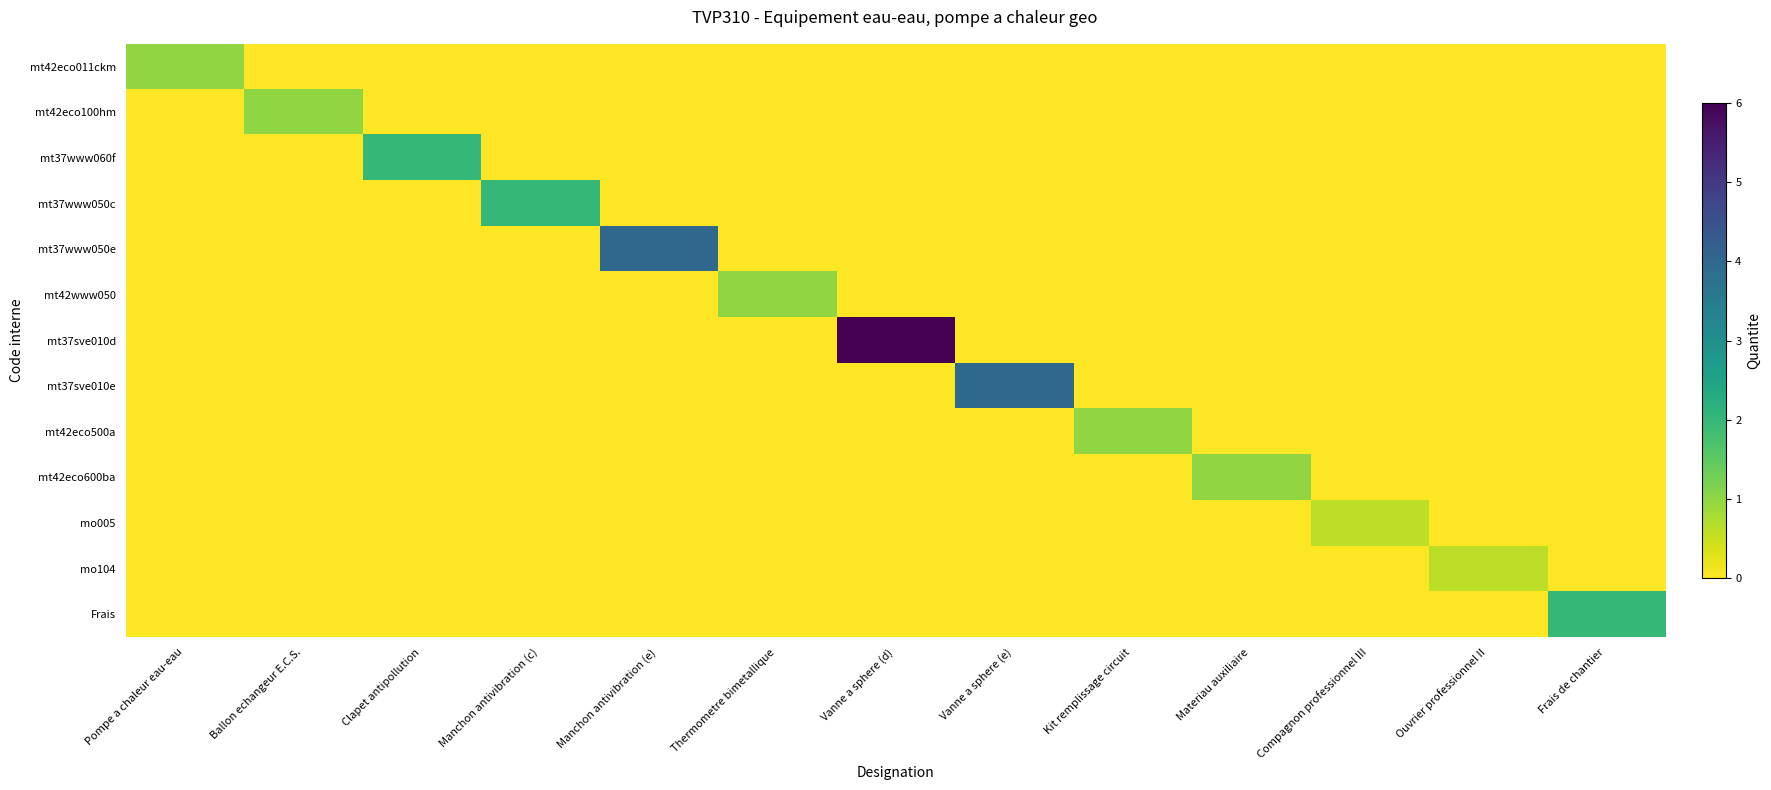

Reading right to left, transcribe all the data shown in this chart.

mt42eco011ckm: Frais de chantier=0.0	Ouvrier professionnel II=0.0	Compagnon professionnel III=0.0	Materiau auxiliaire=0.0	Kit remplissage circuit=0.0	Vanne a sphere (e)=0.0	Vanne a sphere (d)=0.0	Thermometre bimetallique=0.0	Manchon antivibration (e)=0.0	Manchon antivibration (c)=0.0	Clapet antipollution=0.0	Ballon echangeur E.C.S.=0.0	Pompe a chaleur eau-eau=1.0
mt42eco100hm: Frais de chantier=0.0	Ouvrier professionnel II=0.0	Compagnon professionnel III=0.0	Materiau auxiliaire=0.0	Kit remplissage circuit=0.0	Vanne a sphere (e)=0.0	Vanne a sphere (d)=0.0	Thermometre bimetallique=0.0	Manchon antivibration (e)=0.0	Manchon antivibration (c)=0.0	Clapet antipollution=0.0	Ballon echangeur E.C.S.=1.0	Pompe a chaleur eau-eau=0.0
mt37www060f: Frais de chantier=0.0	Ouvrier professionnel II=0.0	Compagnon professionnel III=0.0	Materiau auxiliaire=0.0	Kit remplissage circuit=0.0	Vanne a sphere (e)=0.0	Vanne a sphere (d)=0.0	Thermometre bimetallique=0.0	Manchon antivibration (e)=0.0	Manchon antivibration (c)=0.0	Clapet antipollution=2.0	Ballon echangeur E.C.S.=0.0	Pompe a chaleur eau-eau=0.0
mt37www050c: Frais de chantier=0.0	Ouvrier professionnel II=0.0	Compagnon professionnel III=0.0	Materiau auxiliaire=0.0	Kit remplissage circuit=0.0	Vanne a sphere (e)=0.0	Vanne a sphere (d)=0.0	Thermometre bimetallique=0.0	Manchon antivibration (e)=0.0	Manchon antivibration (c)=2.0	Clapet antipollution=0.0	Ballon echangeur E.C.S.=0.0	Pompe a chaleur eau-eau=0.0
mt37www050e: Frais de chantier=0.0	Ouvrier professionnel II=0.0	Compagnon professionnel III=0.0	Materiau auxiliaire=0.0	Kit remplissage circuit=0.0	Vanne a sphere (e)=0.0	Vanne a sphere (d)=0.0	Thermometre bimetallique=0.0	Manchon antivibration (e)=4.0	Manchon antivibration (c)=0.0	Clapet antipollution=0.0	Ballon echangeur E.C.S.=0.0	Pompe a chaleur eau-eau=0.0
mt42www050: Frais de chantier=0.0	Ouvrier professionnel II=0.0	Compagnon professionnel III=0.0	Materiau auxiliaire=0.0	Kit remplissage circuit=0.0	Vanne a sphere (e)=0.0	Vanne a sphere (d)=0.0	Thermometre bimetallique=1.0	Manchon antivibration (e)=0.0	Manchon antivibration (c)=0.0	Clapet antipollution=0.0	Ballon echangeur E.C.S.=0.0	Pompe a chaleur eau-eau=0.0
mt37sve010d: Frais de chantier=0.0	Ouvrier professionnel II=0.0	Compagnon professionnel III=0.0	Materiau auxiliaire=0.0	Kit remplissage circuit=0.0	Vanne a sphere (e)=0.0	Vanne a sphere (d)=6.0	Thermometre bimetallique=0.0	Manchon antivibration (e)=0.0	Manchon antivibration (c)=0.0	Clapet antipollution=0.0	Ballon echangeur E.C.S.=0.0	Pompe a chaleur eau-eau=0.0
mt37sve010e: Frais de chantier=0.0	Ouvrier professionnel II=0.0	Compagnon professionnel III=0.0	Materiau auxiliaire=0.0	Kit remplissage circuit=0.0	Vanne a sphere (e)=4.0	Vanne a sphere (d)=0.0	Thermometre bimetallique=0.0	Manchon antivibration (e)=0.0	Manchon antivibration (c)=0.0	Clapet antipollution=0.0	Ballon echangeur E.C.S.=0.0	Pompe a chaleur eau-eau=0.0
mt42eco500a: Frais de chantier=0.0	Ouvrier professionnel II=0.0	Compagnon professionnel III=0.0	Materiau auxiliaire=0.0	Kit remplissage circuit=1.0	Vanne a sphere (e)=0.0	Vanne a sphere (d)=0.0	Thermometre bimetallique=0.0	Manchon antivibration (e)=0.0	Manchon antivibration (c)=0.0	Clapet antipollution=0.0	Ballon echangeur E.C.S.=0.0	Pompe a chaleur eau-eau=0.0
mt42eco600ba: Frais de chantier=0.0	Ouvrier professionnel II=0.0	Compagnon professionnel III=0.0	Materiau auxiliaire=1.0	Kit remplissage circuit=0.0	Vanne a sphere (e)=0.0	Vanne a sphere (d)=0.0	Thermometre bimetallique=0.0	Manchon antivibration (e)=0.0	Manchon antivibration (c)=0.0	Clapet antipollution=0.0	Ballon echangeur E.C.S.=0.0	Pompe a chaleur eau-eau=0.0
mo005: Frais de chantier=0.0	Ouvrier professionnel II=0.0	Compagnon professionnel III=0.6	Materiau auxiliaire=0.0	Kit remplissage circuit=0.0	Vanne a sphere (e)=0.0	Vanne a sphere (d)=0.0	Thermometre bimetallique=0.0	Manchon antivibration (e)=0.0	Manchon antivibration (c)=0.0	Clapet antipollution=0.0	Ballon echangeur E.C.S.=0.0	Pompe a chaleur eau-eau=0.0
mo104: Frais de chantier=0.0	Ouvrier professionnel II=0.6	Compagnon professionnel III=0.0	Materiau auxiliaire=0.0	Kit remplissage circuit=0.0	Vanne a sphere (e)=0.0	Vanne a sphere (d)=0.0	Thermometre bimetallique=0.0	Manchon antivibration (e)=0.0	Manchon antivibration (c)=0.0	Clapet antipollution=0.0	Ballon echangeur E.C.S.=0.0	Pompe a chaleur eau-eau=0.0
Frais: Frais de chantier=2.0	Ouvrier professionnel II=0.0	Compagnon professionnel III=0.0	Materiau auxiliaire=0.0	Kit remplissage circuit=0.0	Vanne a sphere (e)=0.0	Vanne a sphere (d)=0.0	Thermometre bimetallique=0.0	Manchon antivibration (e)=0.0	Manchon antivibration (c)=0.0	Clapet antipollution=0.0	Ballon echangeur E.C.S.=0.0	Pompe a chaleur eau-eau=0.0